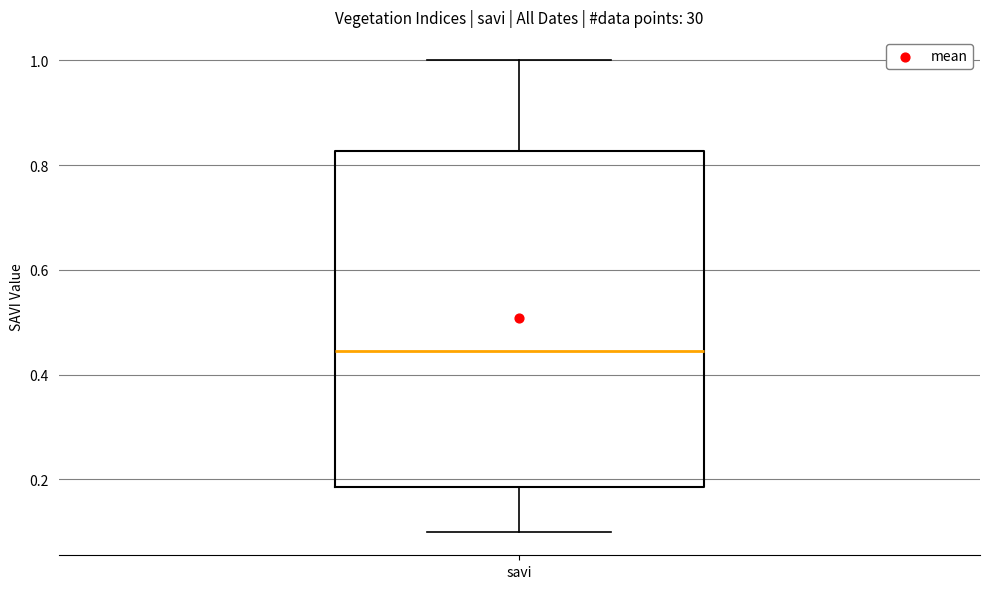

Read this box plot against the y-axis: the position of the median line, the range covered by the box, and the ends of both whiskers. The values are not printed on the chart, so give them approximately, as read against the axis.

median 0.44, box 0.18 to 0.82, whiskers 0.10 to 1.00